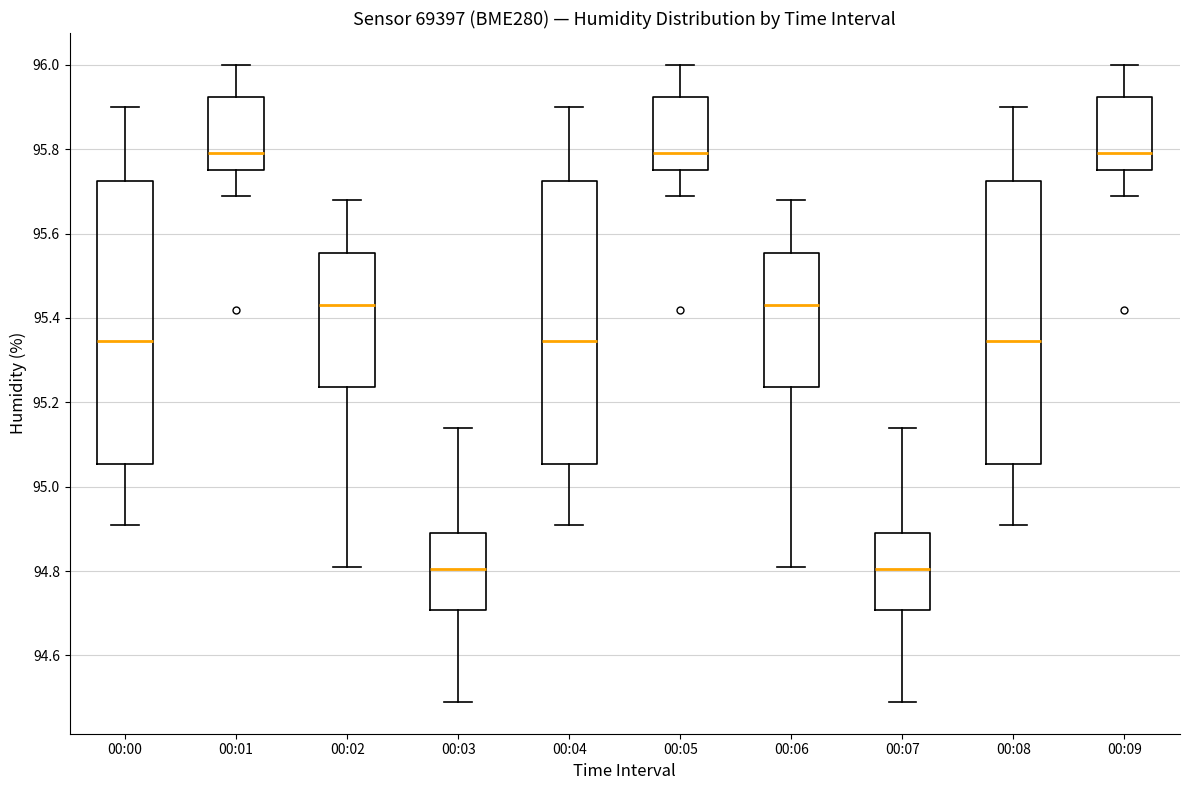

Where does the lower whisker of the box for 00:07 end on the y-axis? The values are not printed on the chart, so give them approximately, as read against the axis.

94.50